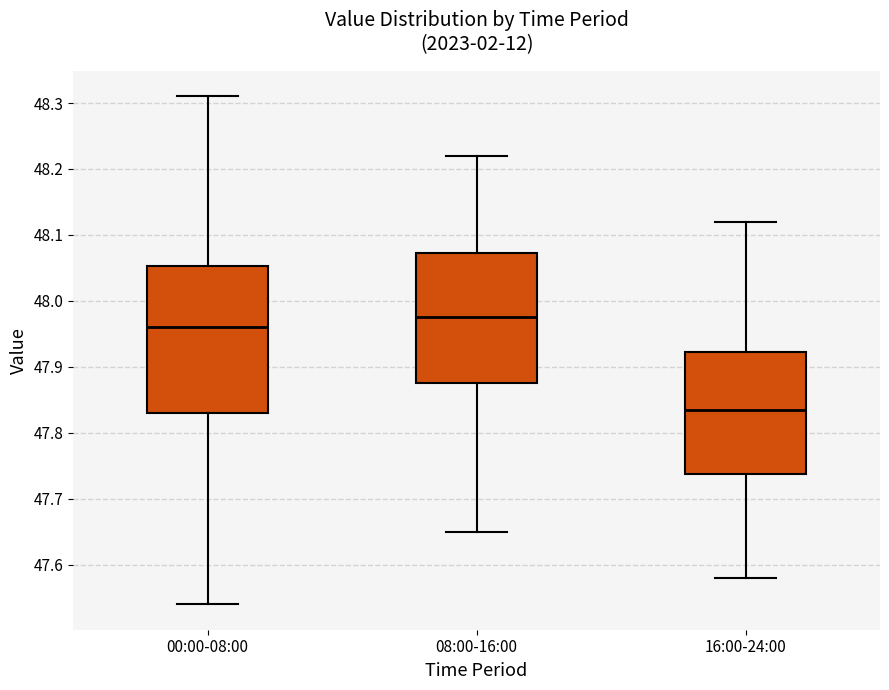

Which box is the tallest, from its lower edge to its upper edge?

00:00-08:00